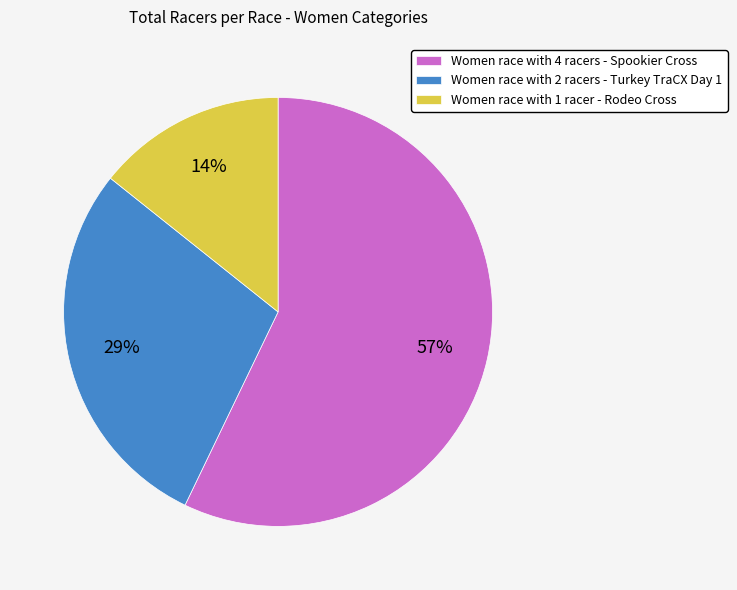

Do Women race with 1 racer - Rodeo Cross and Women race with 4 racers - Spookier Cross together represent more than half of the pie?

Yes